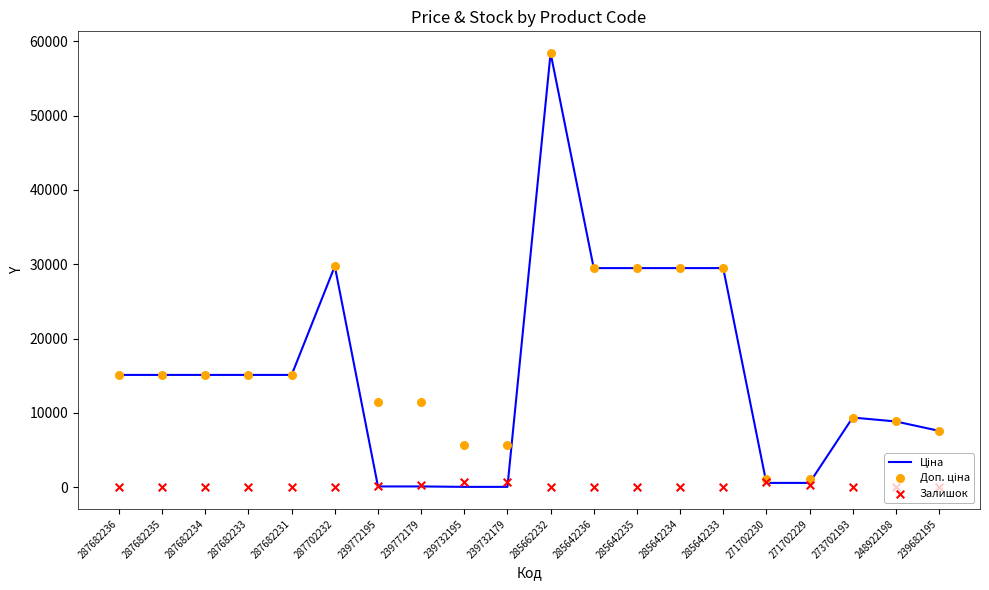

Which series contains the highest Y value?

Ціна